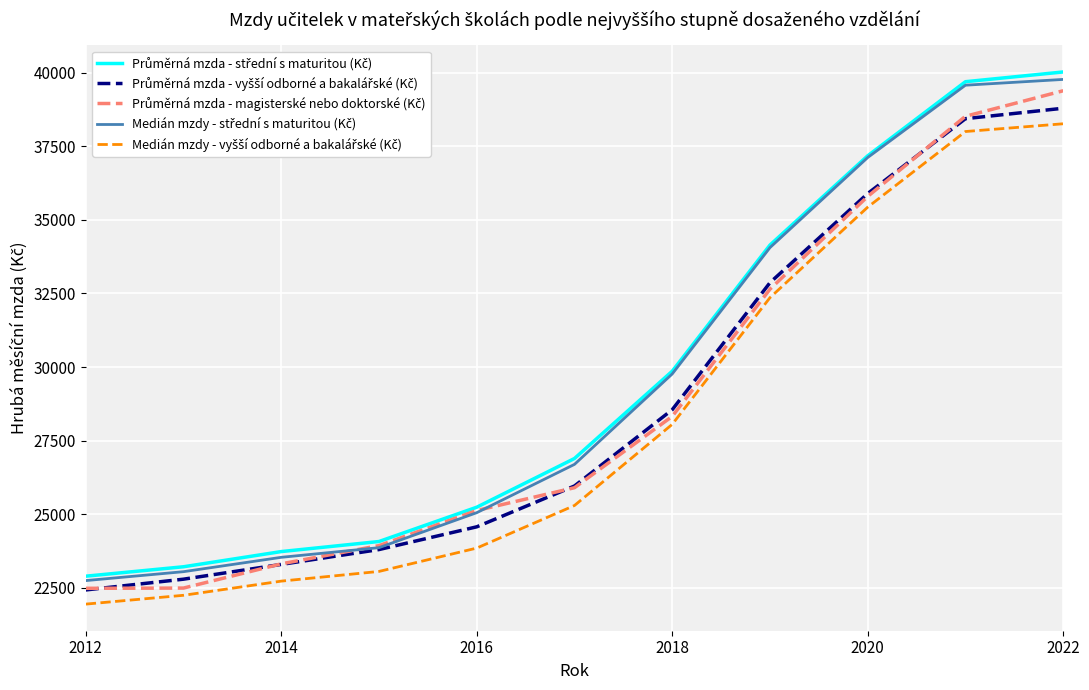

At how many categories does at least one series exceed 39376?

2